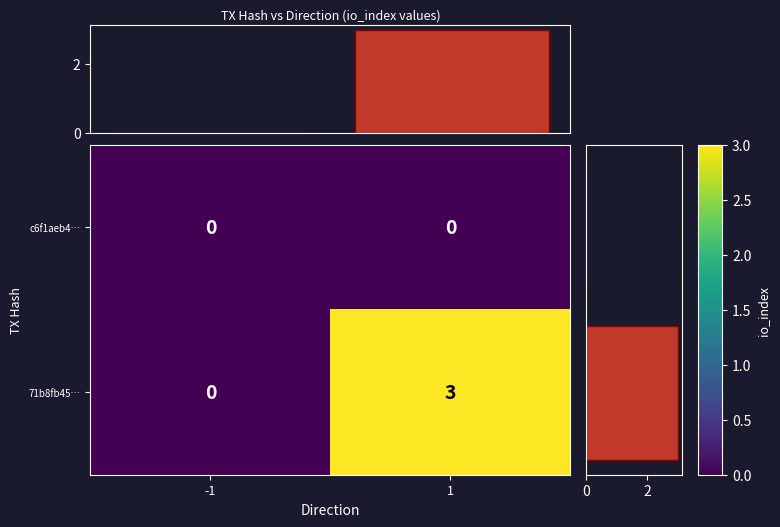

How many values in row_sum are above zero?

1